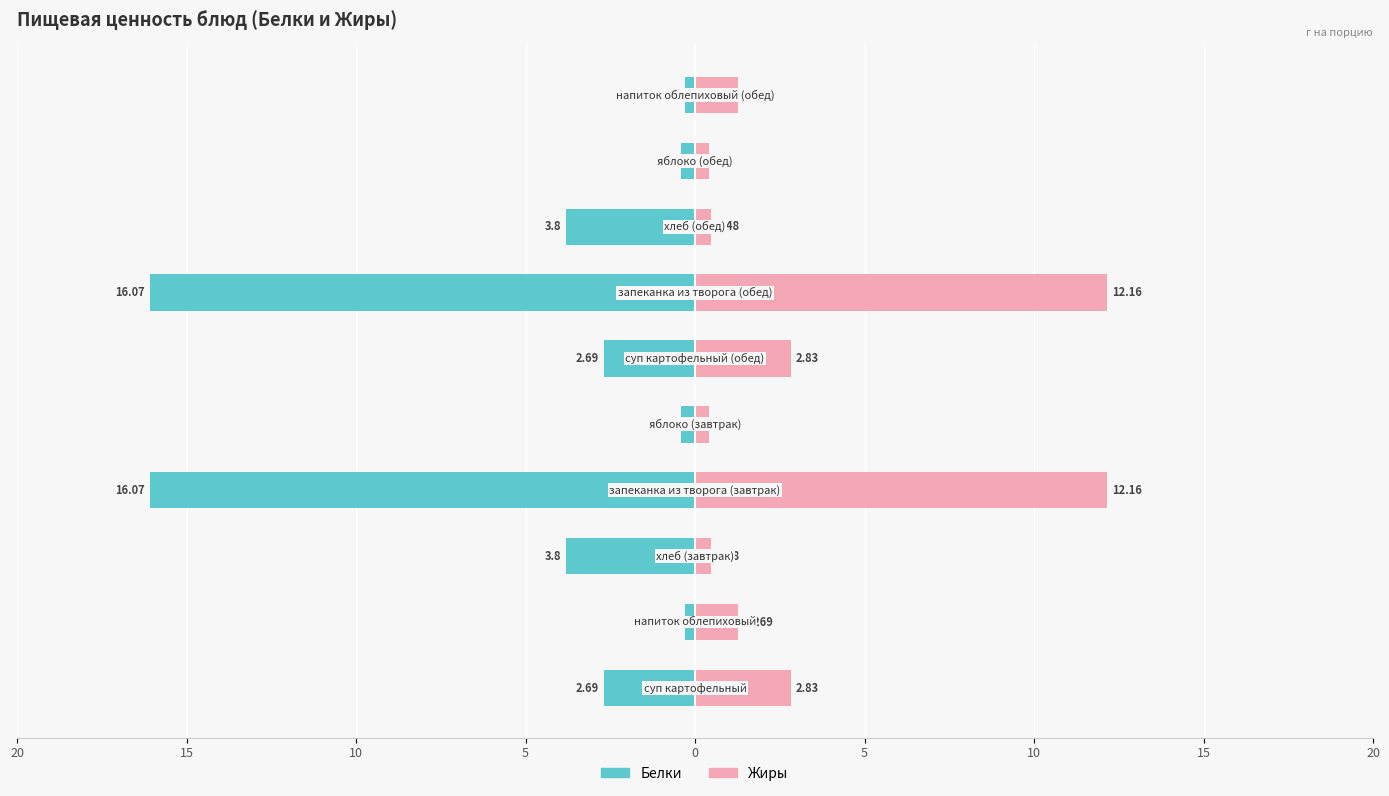

How many bars are there in each group?

2